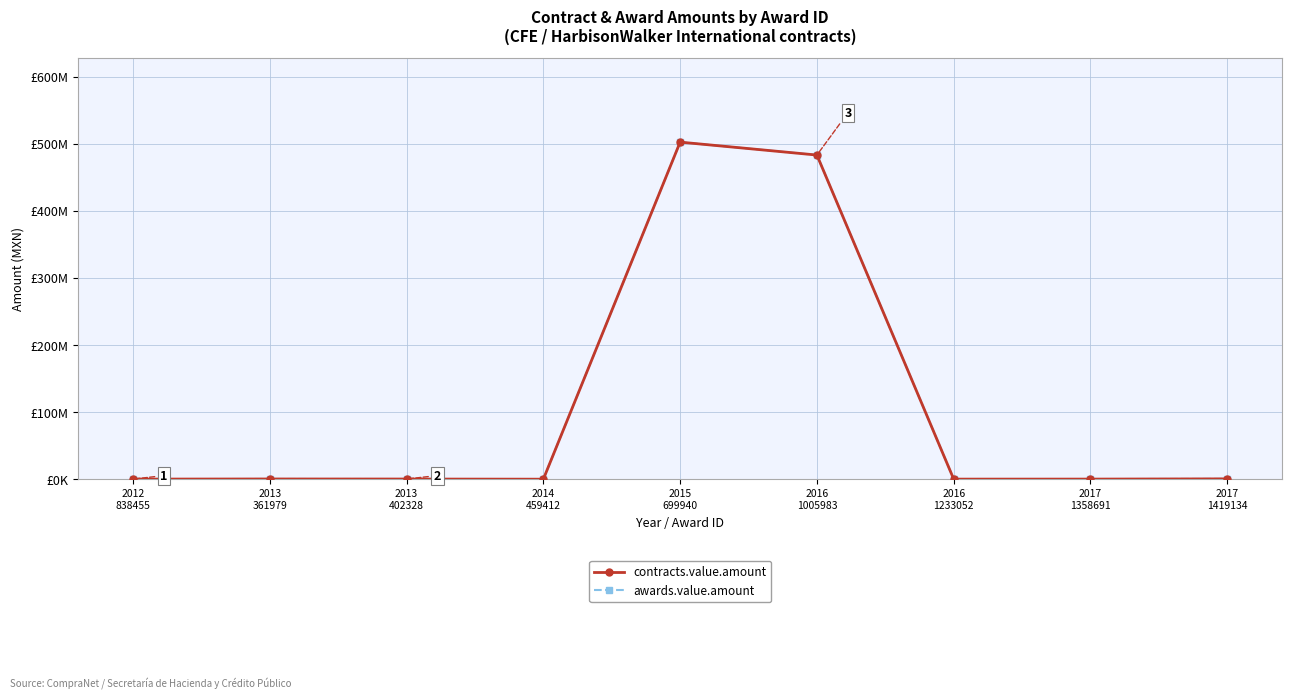

Is this an area chart (filled region under the line)?

No